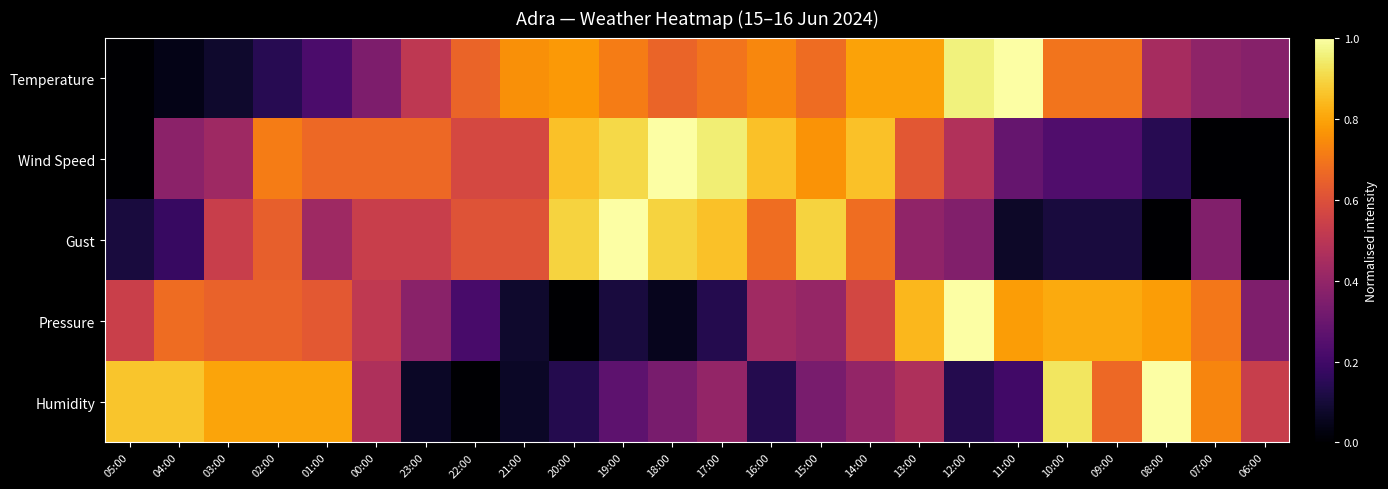

Which label corresponds to the largest value in the chart?

11:00